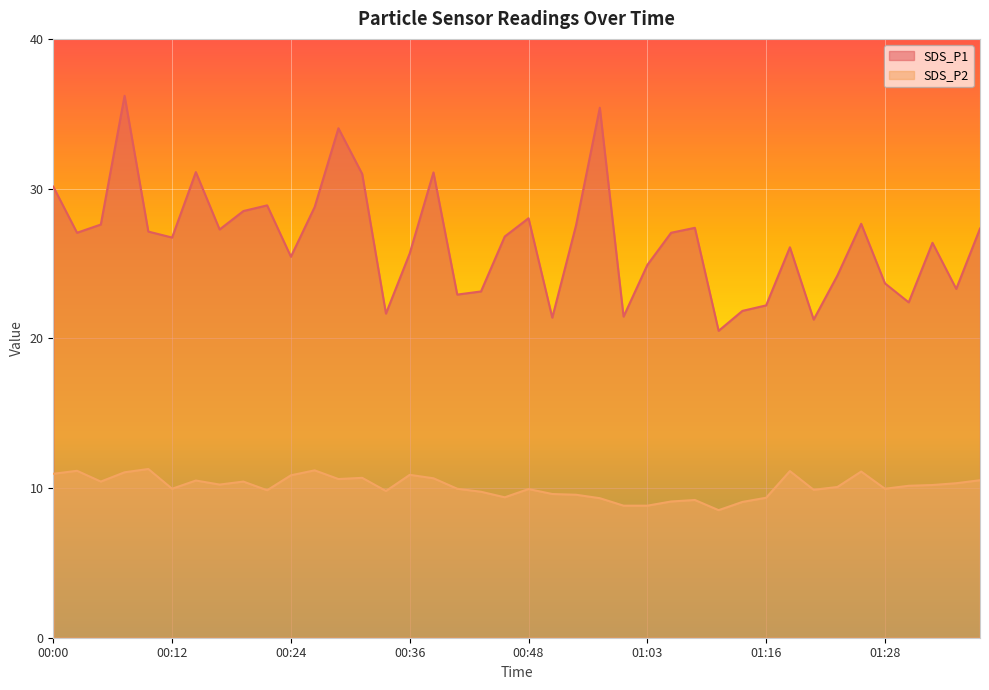

Is it true that SDS_P2 equals 9.8 at 00:43?

True